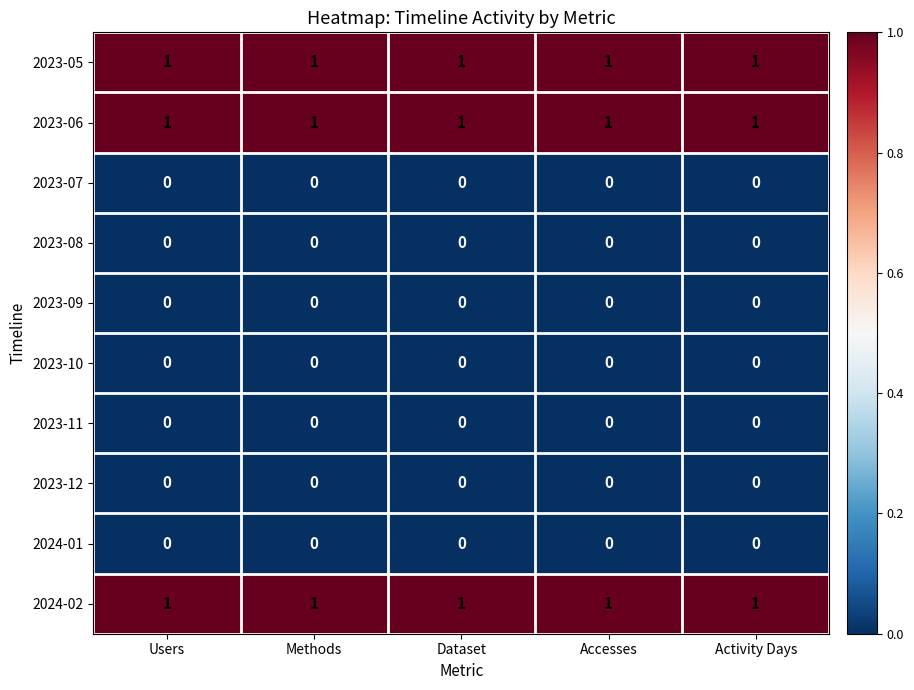

What is the total value across all series at Dataset?

3